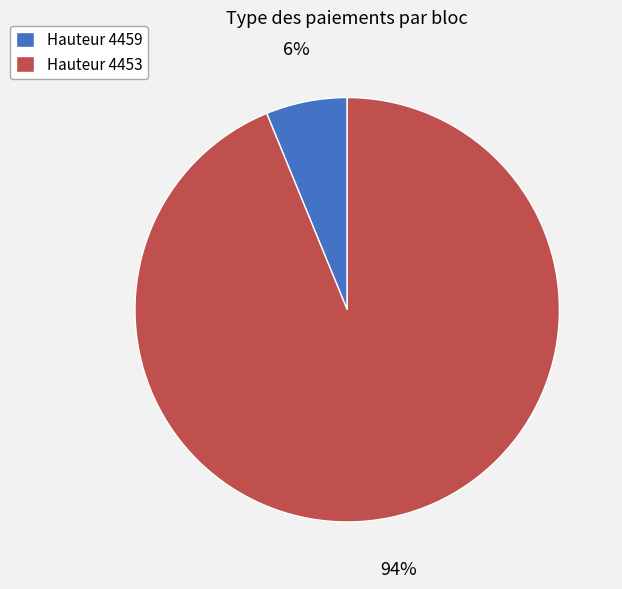

To the nearest percent, what percentage of the pie is Hauteur 4459?

6%